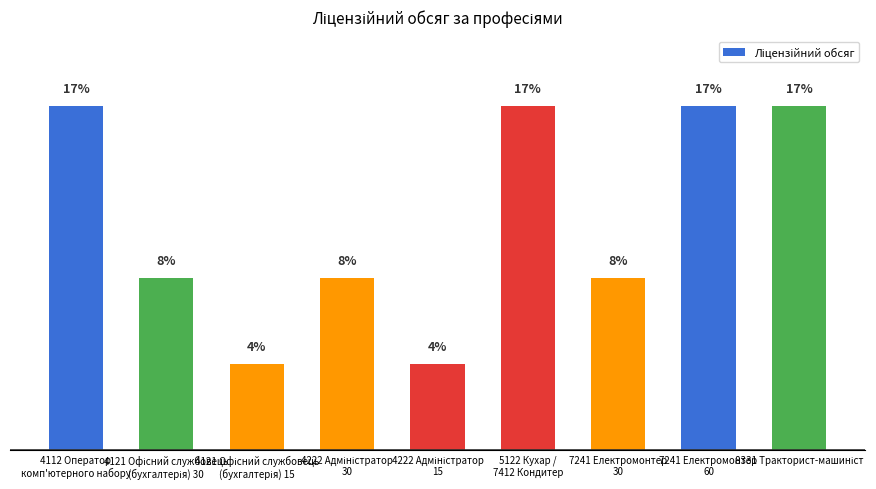

What is the maximum value shown in the chart?

16.7